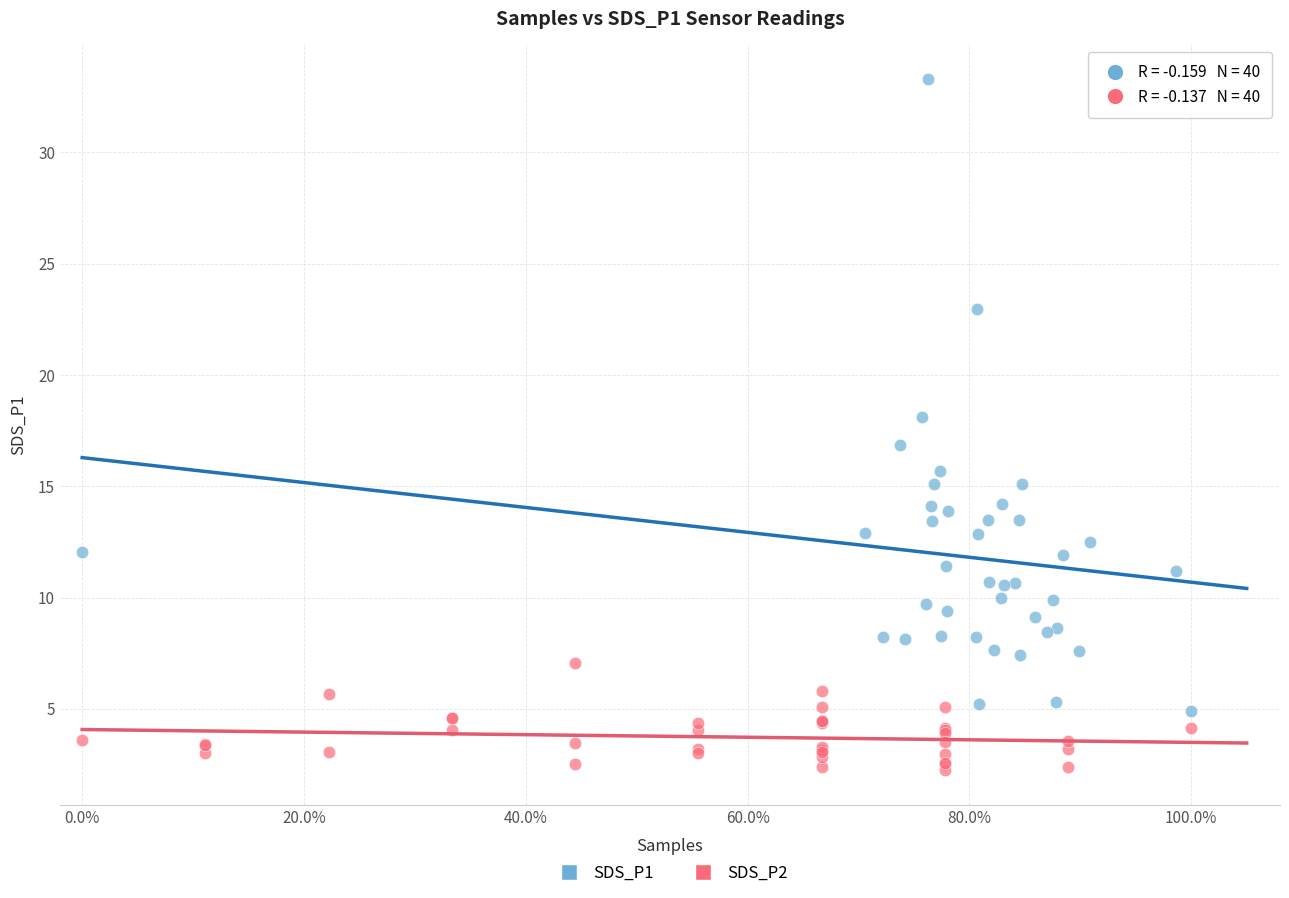

Which series reaches the minimum Y coordinate?

SDS_P2